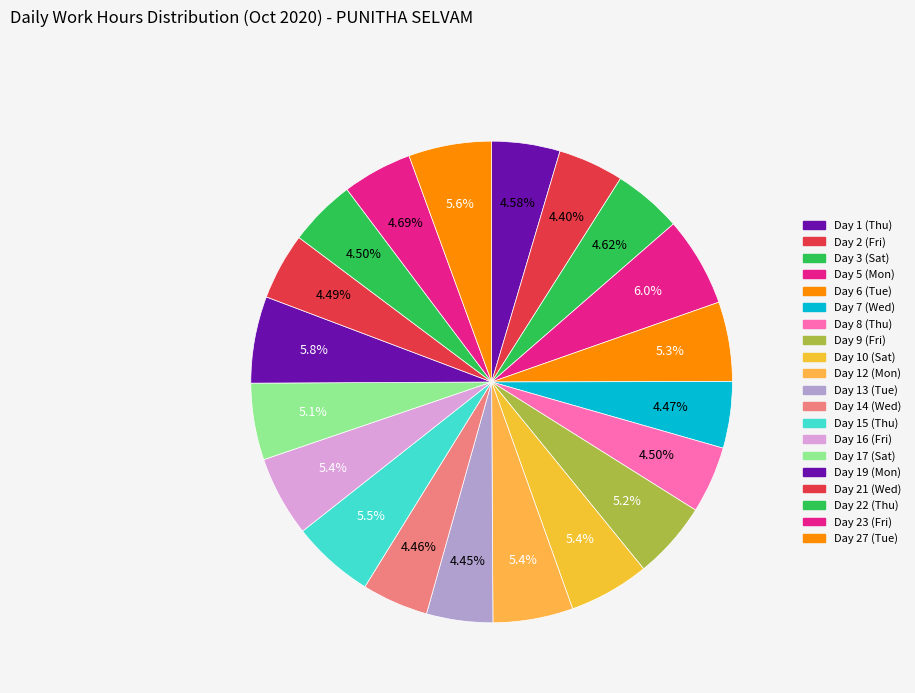

What is the smallest slice in the pie chart?

Day 2 (Fri)